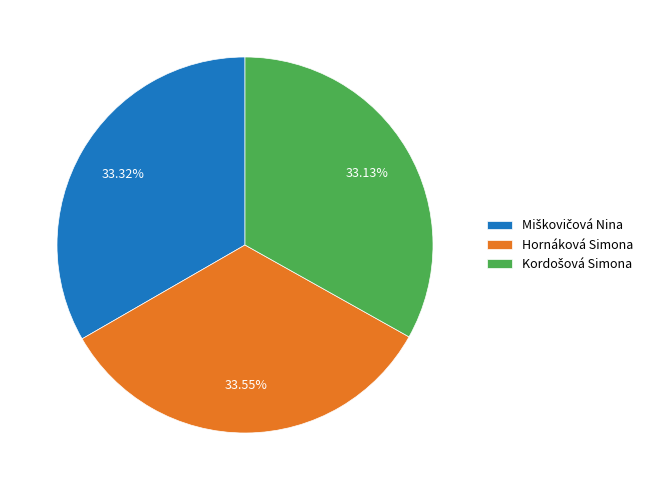

Does Hornáková Simona represent more than half of the total?

No